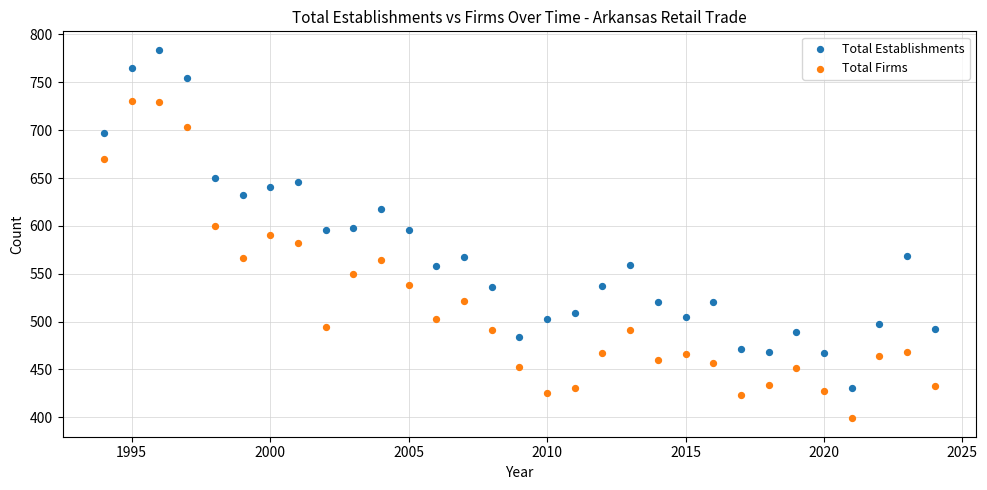

Across all data points, what is the range of X values (max minus min)?

30